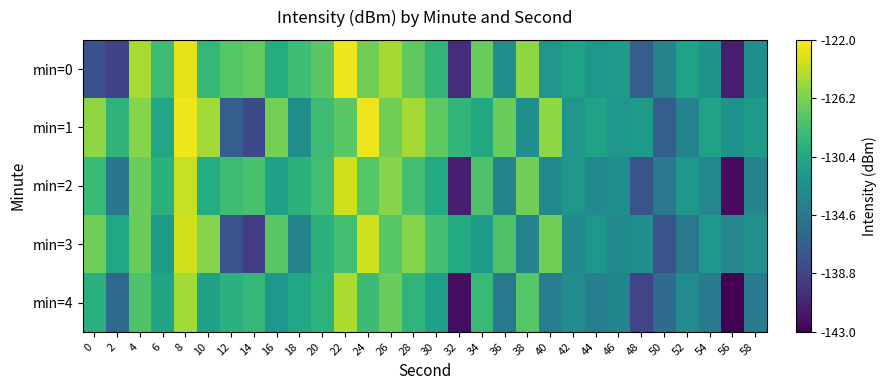

Between 22 and 58, which series saw the biggest shift?

min=0